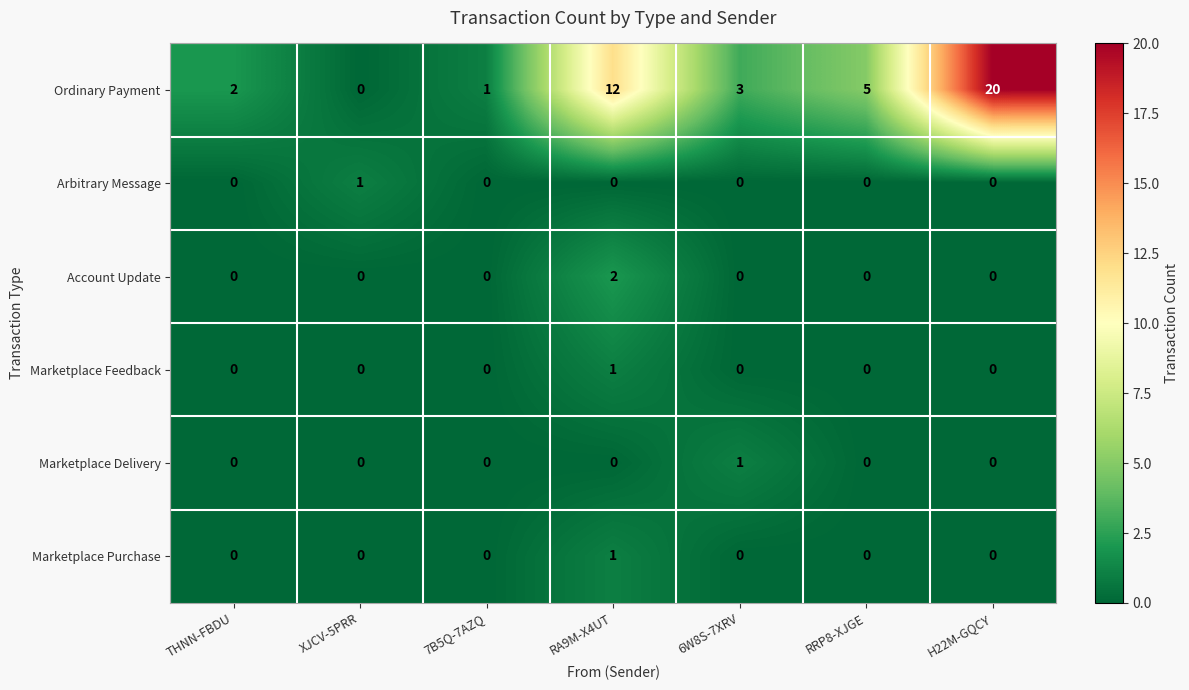

The value of Arbitrary Message at XJCV-5PRR is 1. True or false?

True